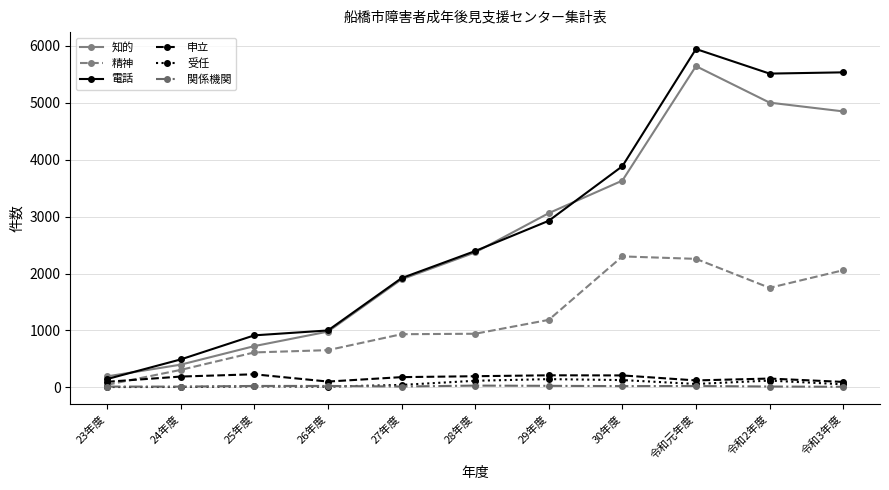

True or false: 関係機関 and 申立 intersect in this chart.

False